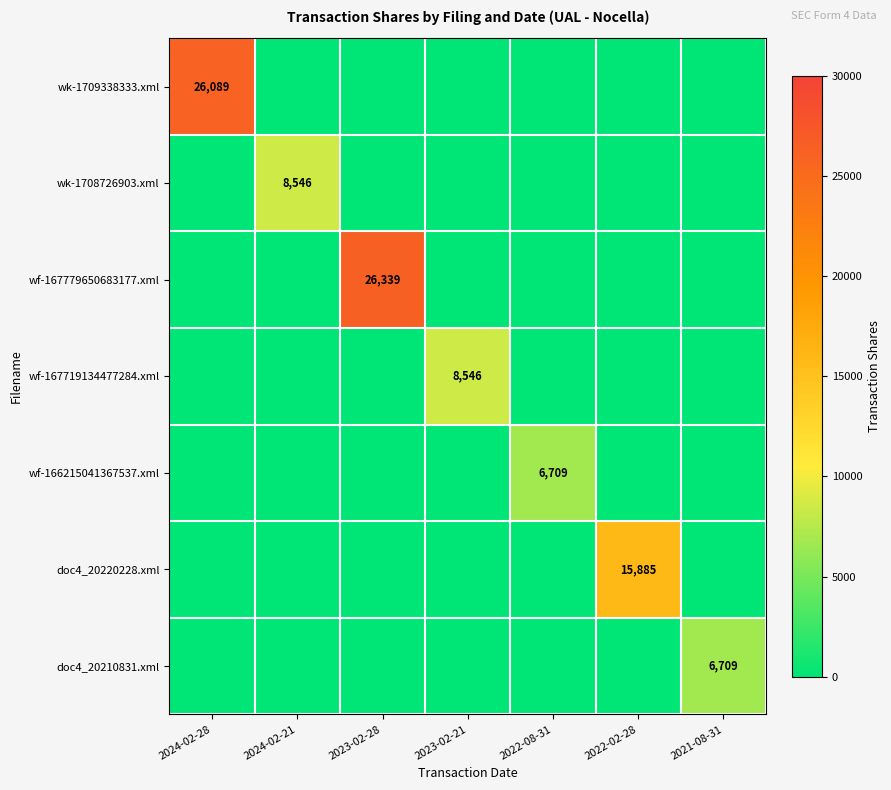

True or false: wf-167779650683177.xml has a value of 26339 at 2023-02-28.

True